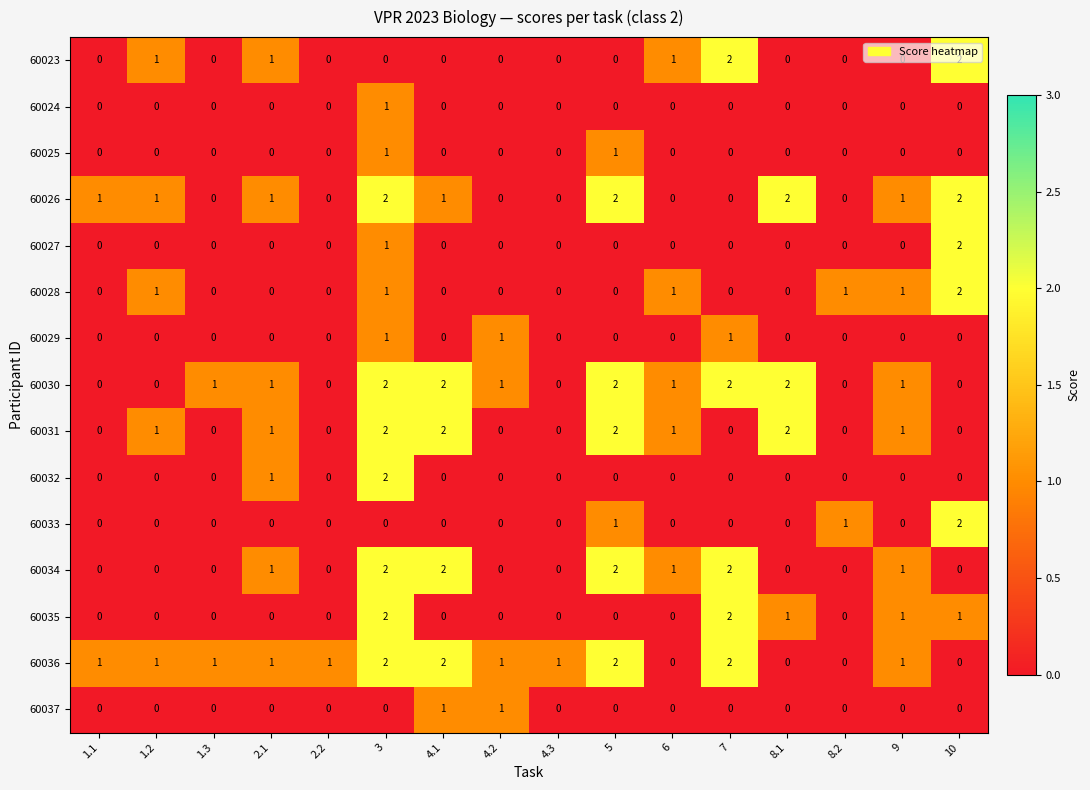

At how many categories does at least one series exceed 0?

16